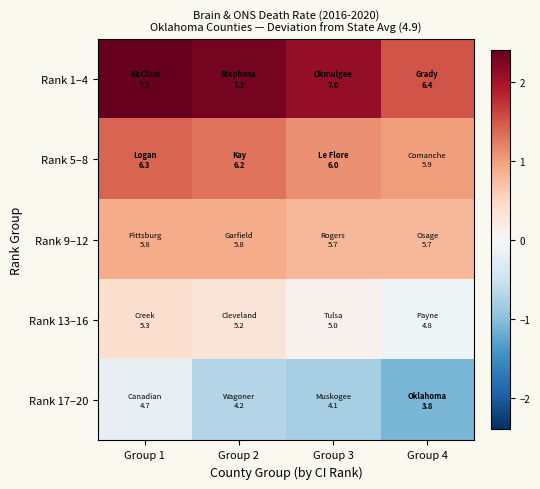

Which series has the largest total across all categories?

Rank 1–4